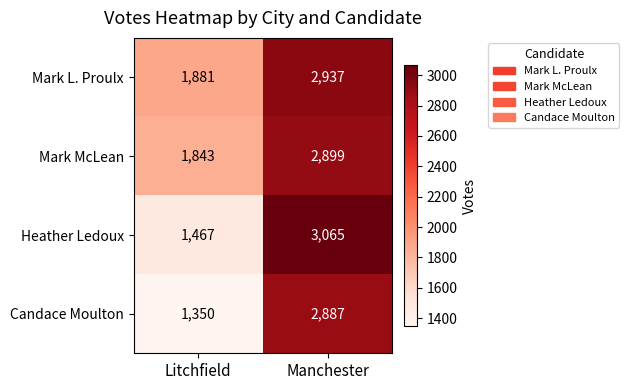

How many distinct data groups are displayed?

4